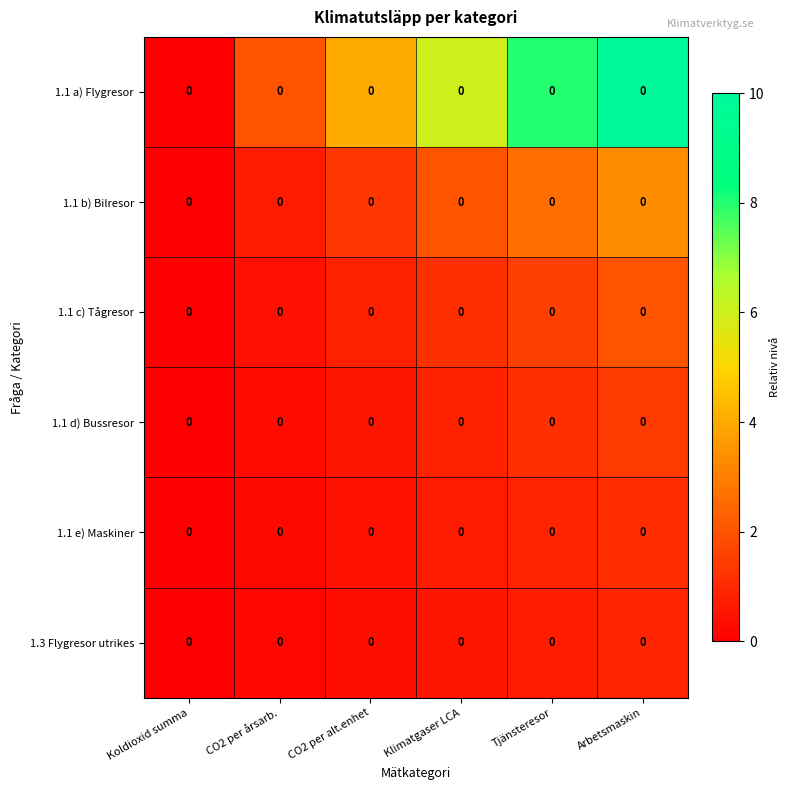

Rank the series by their maximum value, from highest to lowest.

1.1 a) Flygresor, 1.1 b) Bilresor, 1.1 c) Tågresor, 1.1 d) Bussresor, 1.1 e) Maskiner, 1.3 Flygresor utrikes